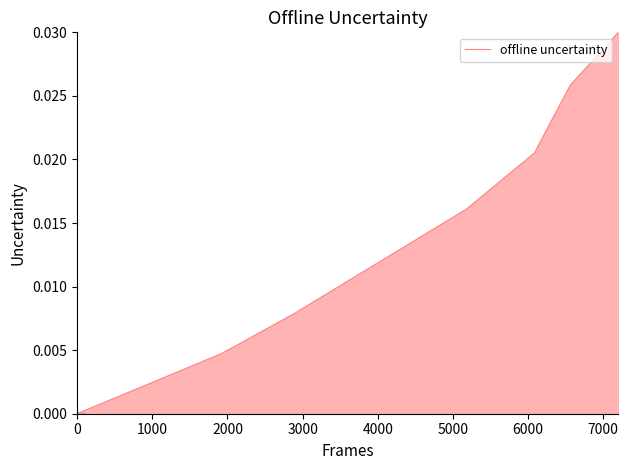

True or false: the data has more than 0 interior local peaks.

False